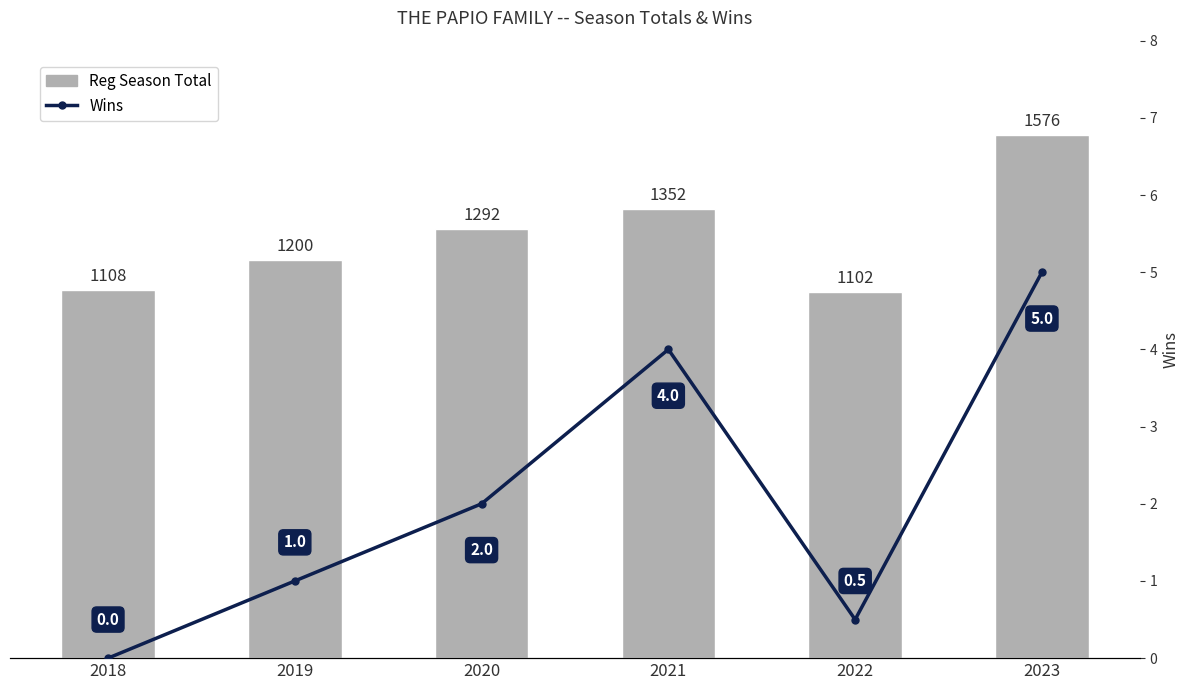

Which has a higher value, 2021 or 2023?

2023